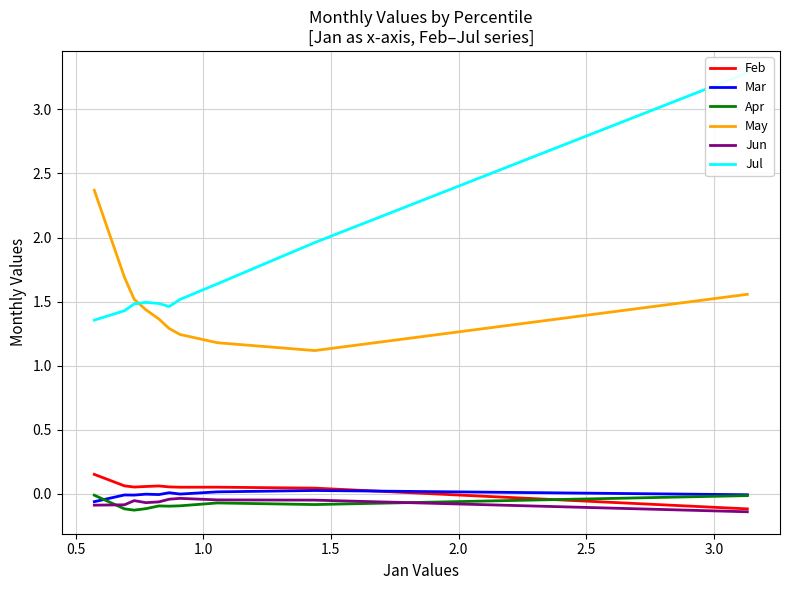

Rank the series by their maximum value, from highest to lowest.

Jul, May, Feb, Mar, Apr, Jun